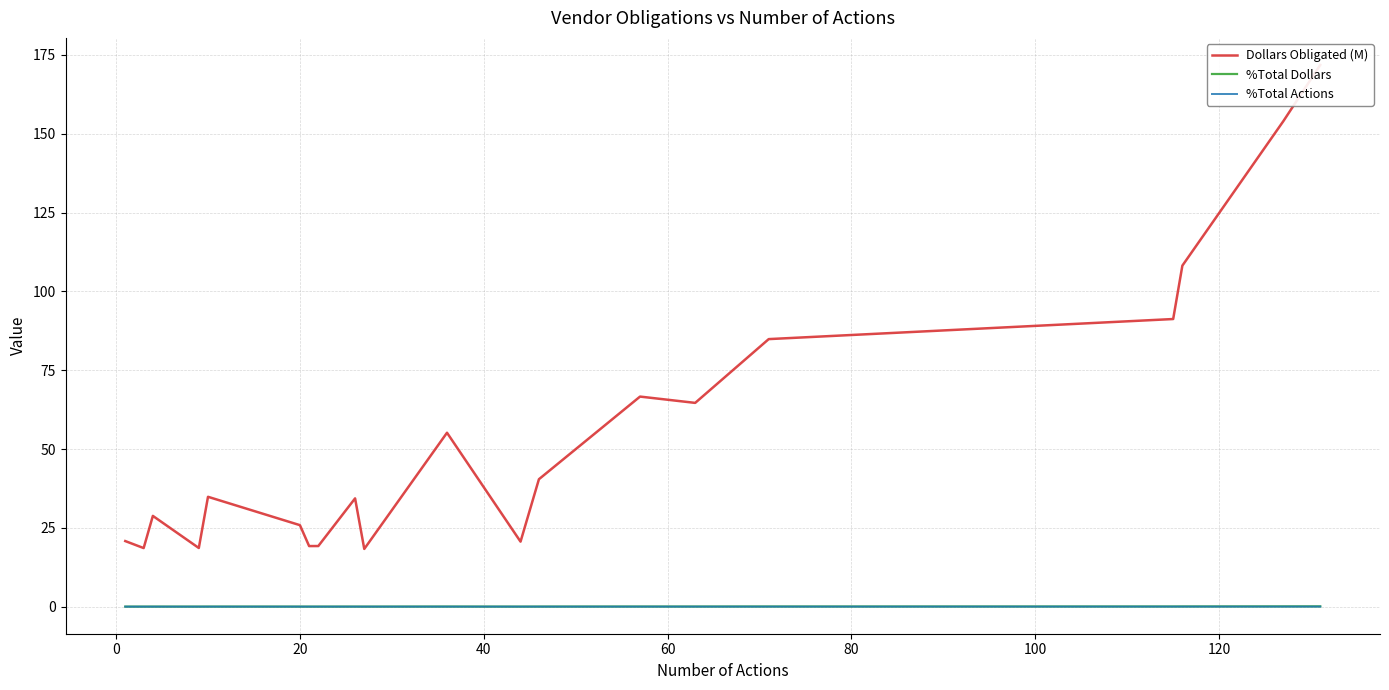

True or false: %Total Dollars and Dollars Obligated (M) cross at least once.

False